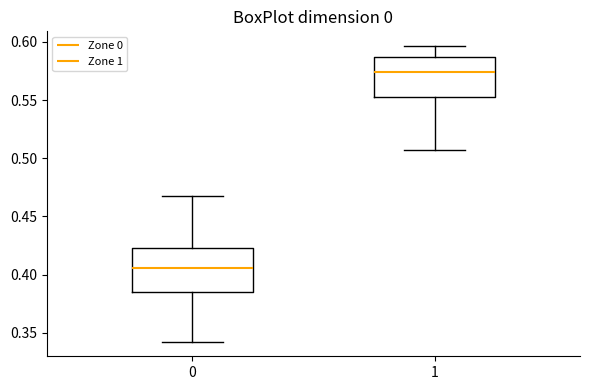

Reading left to right, read every box against the y-axis: the position of its median line, the range the box covers, and the ends of its whiskers. The values are not printed on the chart, so give them approximately, as read against the axis.

0: median 0.405, box 0.385 to 0.425, whiskers 0.340 to 0.470
1: median 0.575, box 0.555 to 0.585, whiskers 0.505 to 0.595